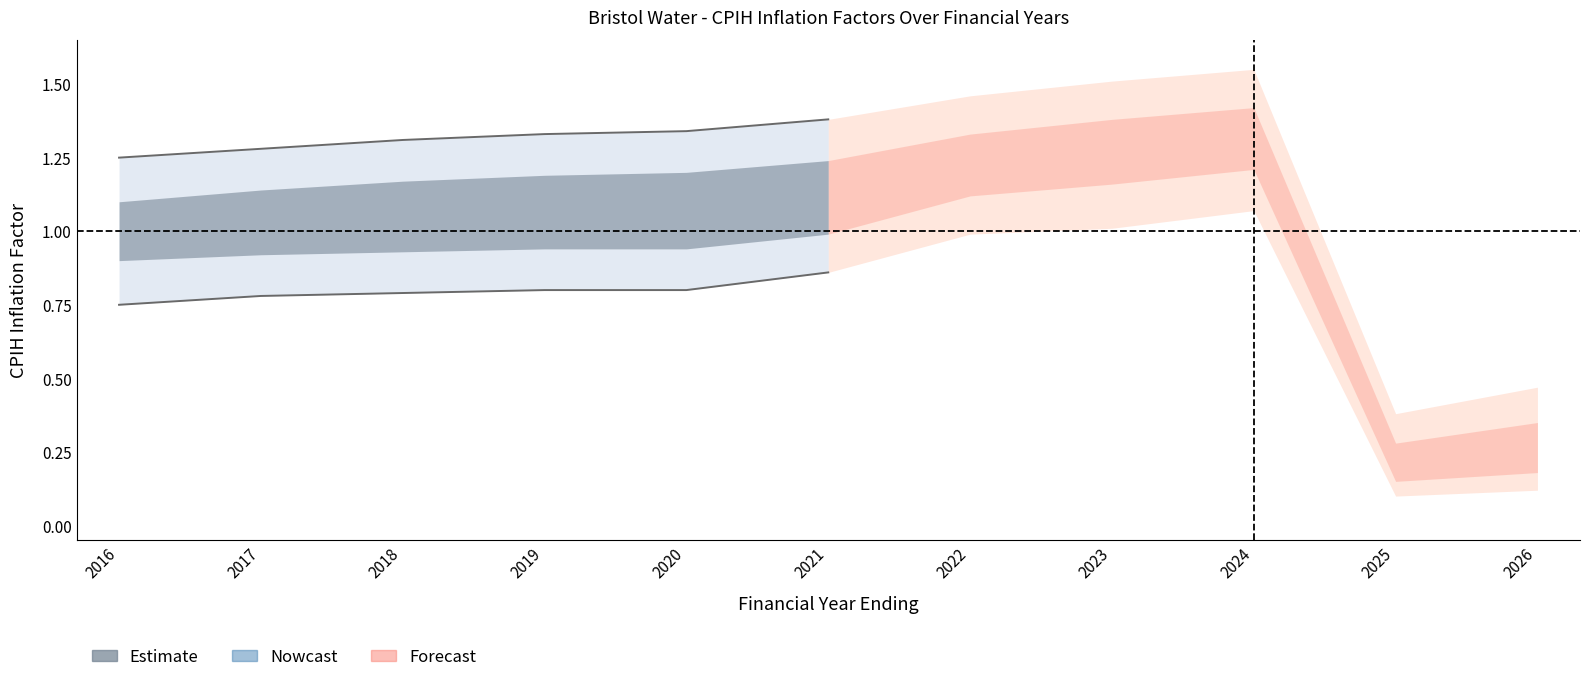

True or false: lower_outer and center intersect in this chart.

False